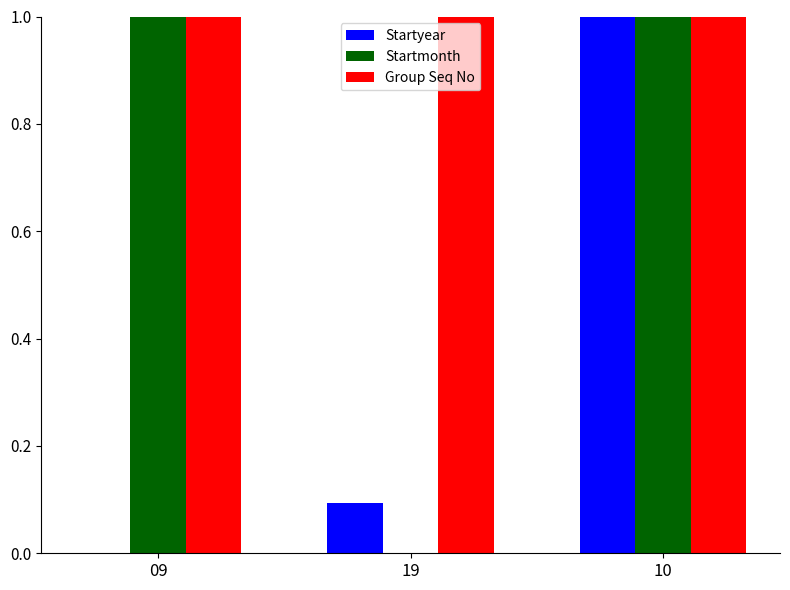

How many Startmonth values are between 0 and 1?

3